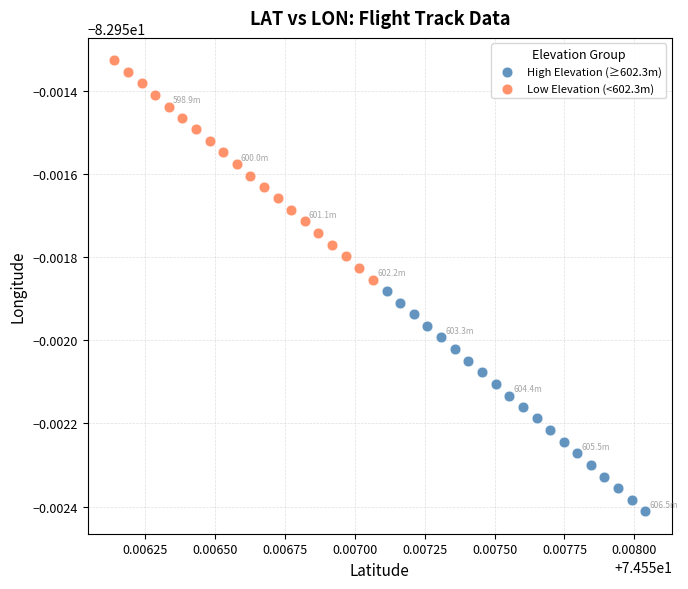

Which series reaches the minimum Y coordinate?

High Elevation (≥602.3m)